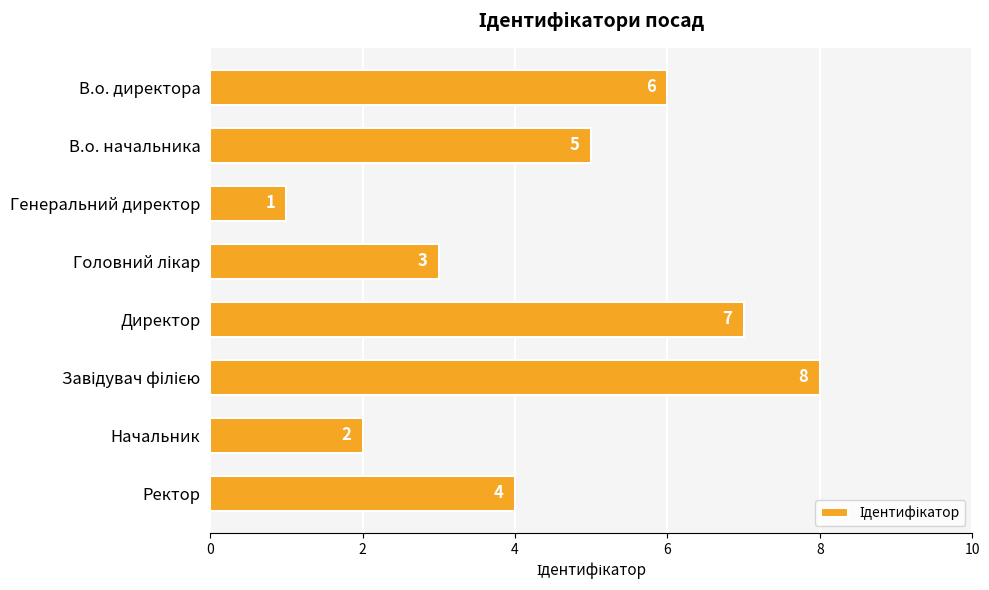

What is the sum of all values?

36